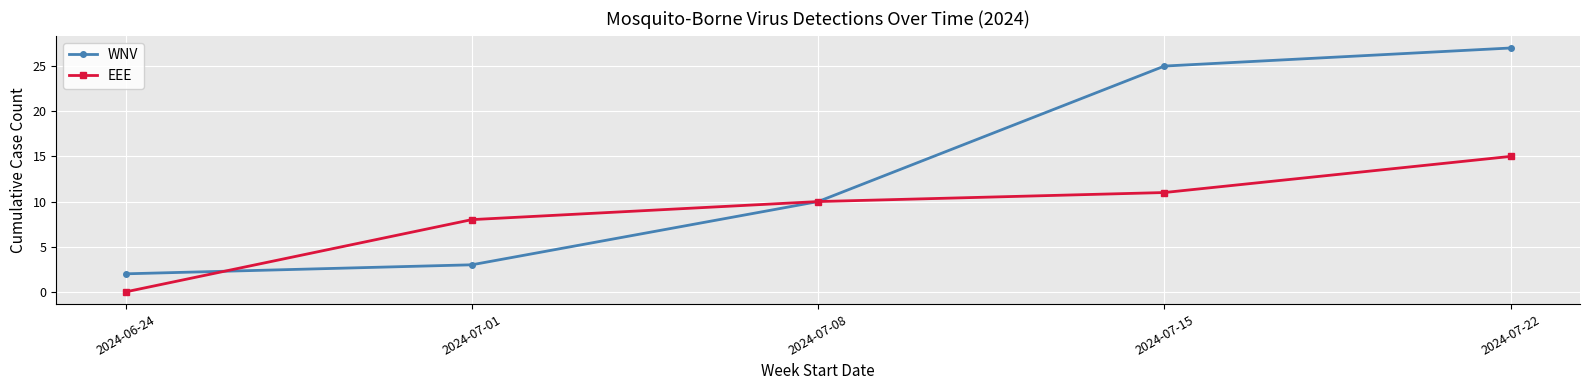

What is the difference between the highest and lowest values at 2024-07-22?

12